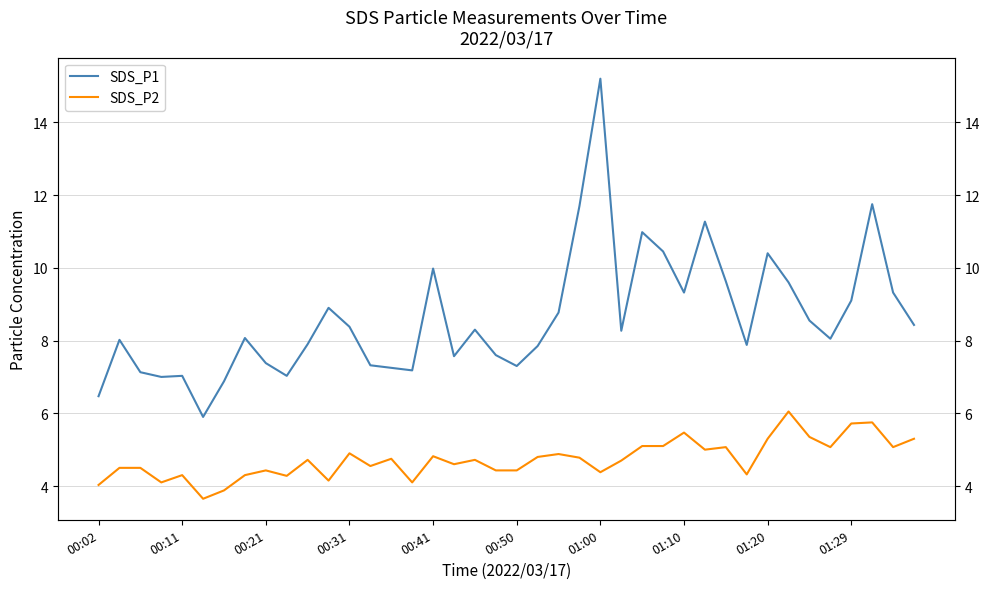

What are all the series names shown in the legend?

SDS_P1, SDS_P2